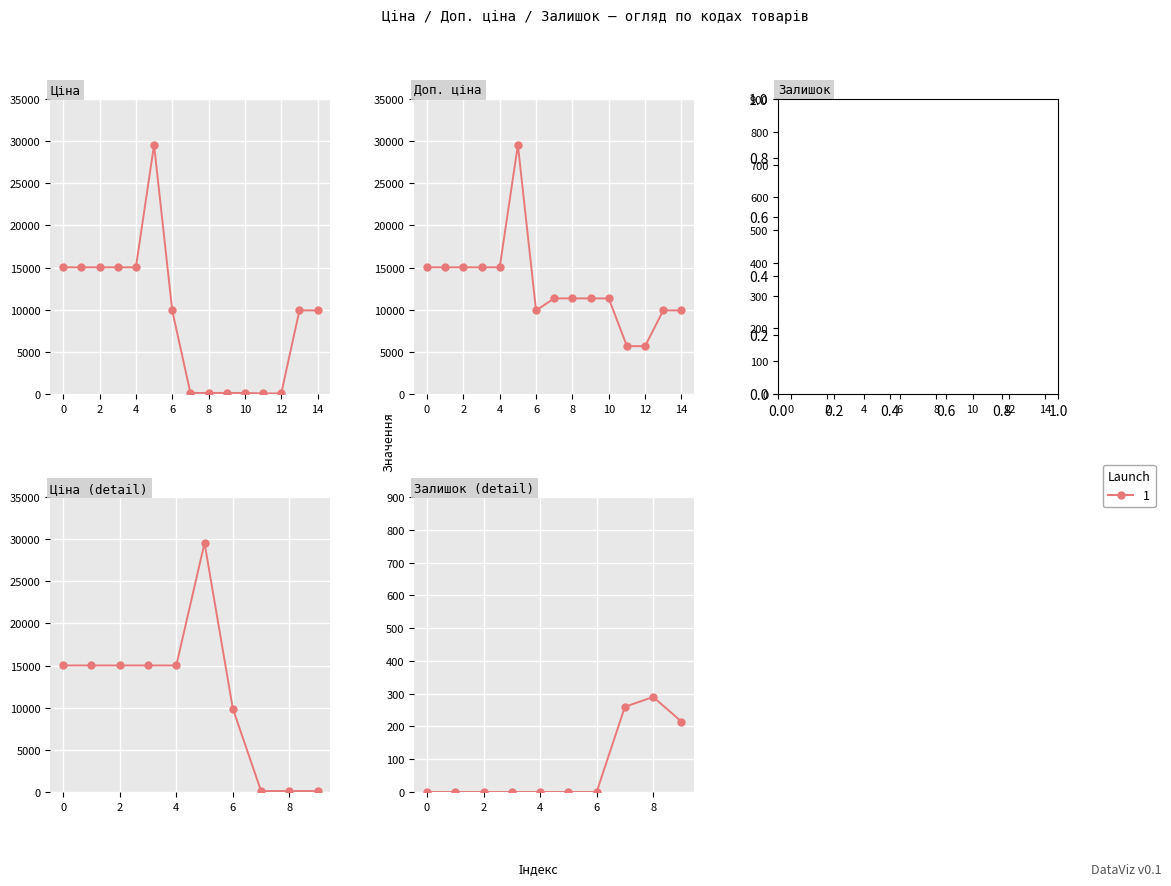

What position from the left is 0?

2